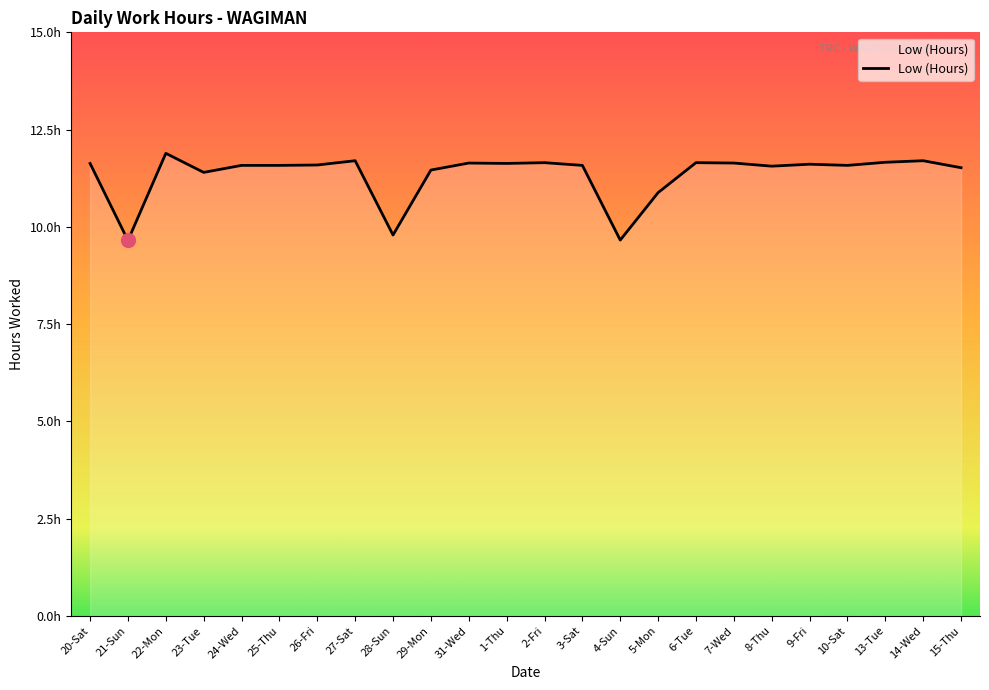

List the labels in order of value, largest first.

22-Mon, 27-Sat, 14-Wed, 13-Tue, 2-Fri, 6-Tue, 31-Wed, 7-Wed, 20-Sat, 1-Thu, 9-Fri, 26-Fri, 24-Wed, 25-Thu, 3-Sat, 10-Sat, 8-Thu, 15-Thu, 29-Mon, 23-Tue, 5-Mon, 28-Sun, 4-Sun, 21-Sun